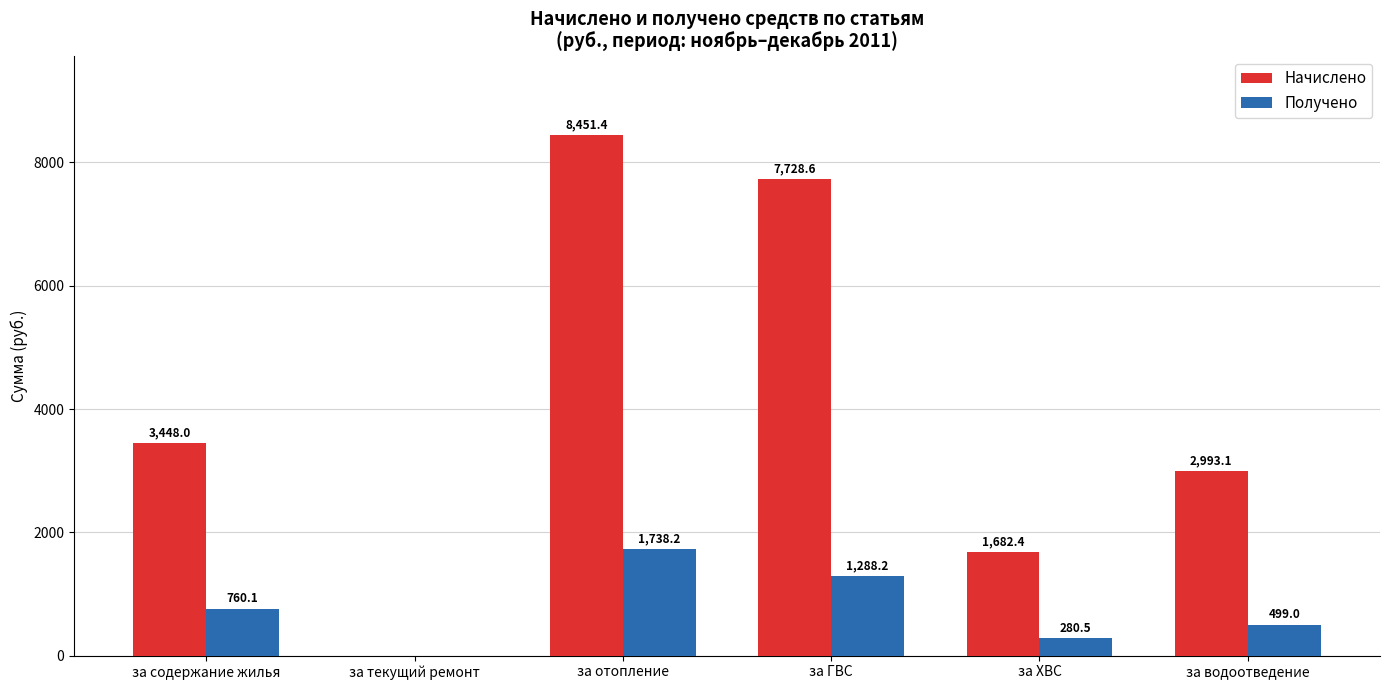

Which series changed the most between за текущий ремонт and за ГВС?

Начислено